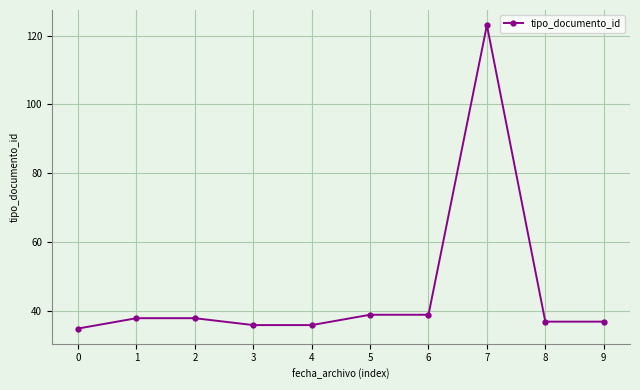

What is the approximate value at 1, to the nearest 5?

40